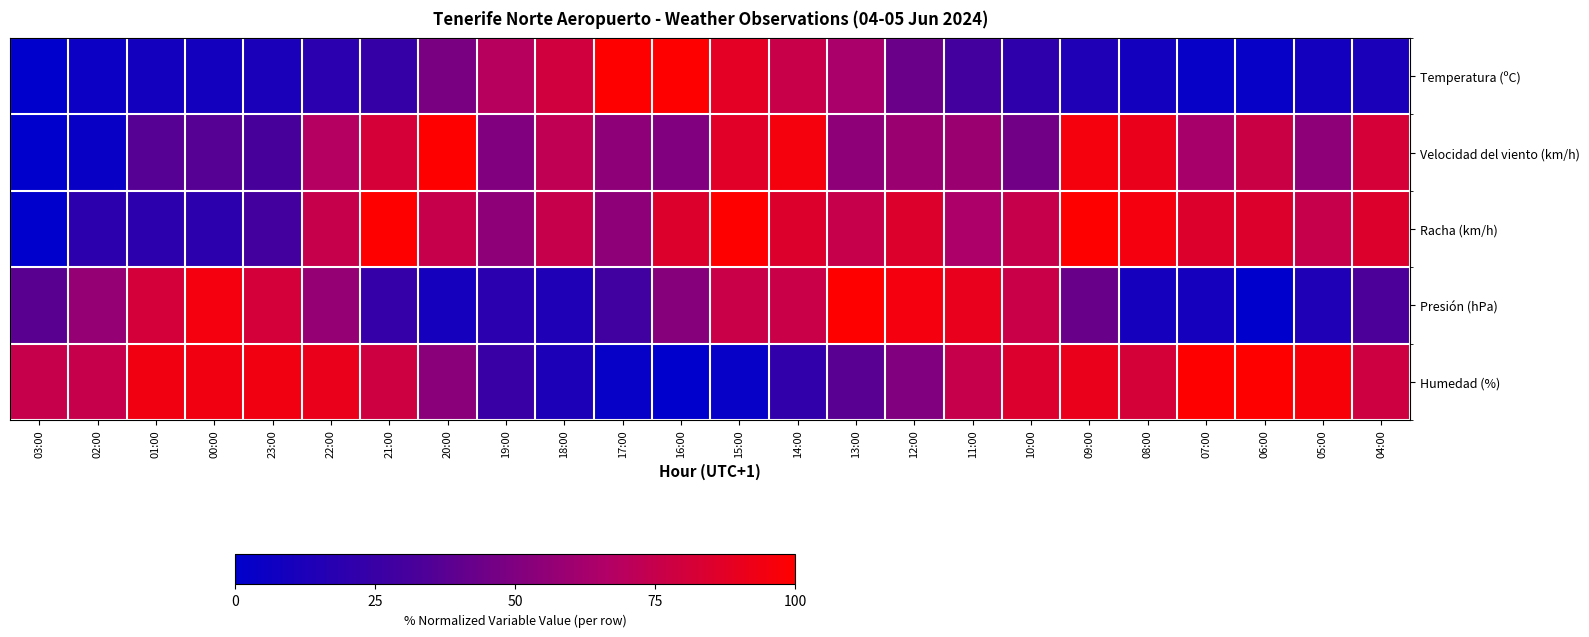

List the series in order of their peak value, lowest first.

Temperatura (ºC), Velocidad del viento (km/h), Racha (km/h), Presión (hPa), Humedad (%)